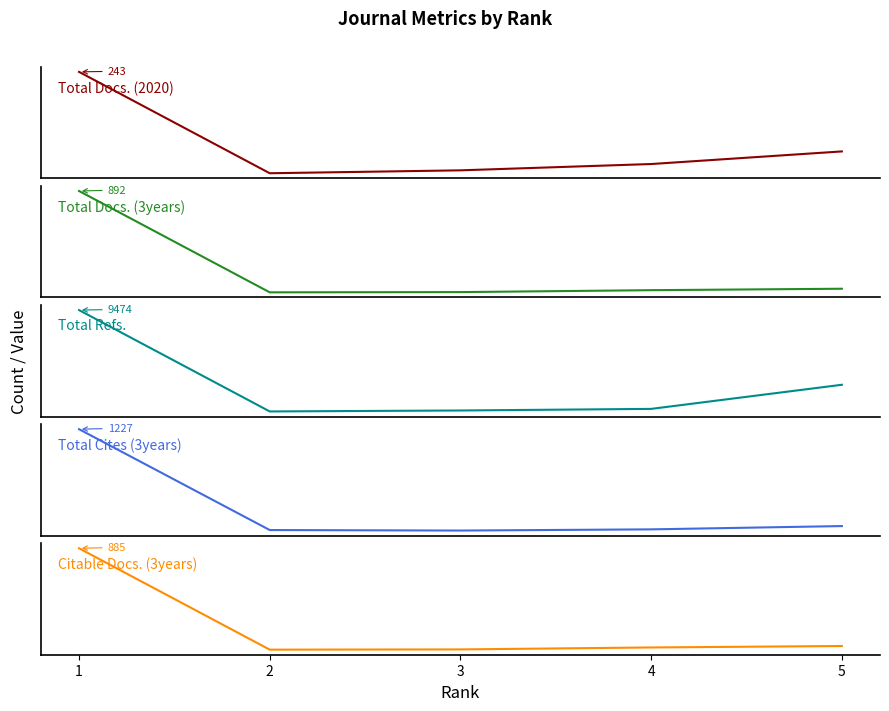

Where is the first local minimum for Total Cites (3years)?

3